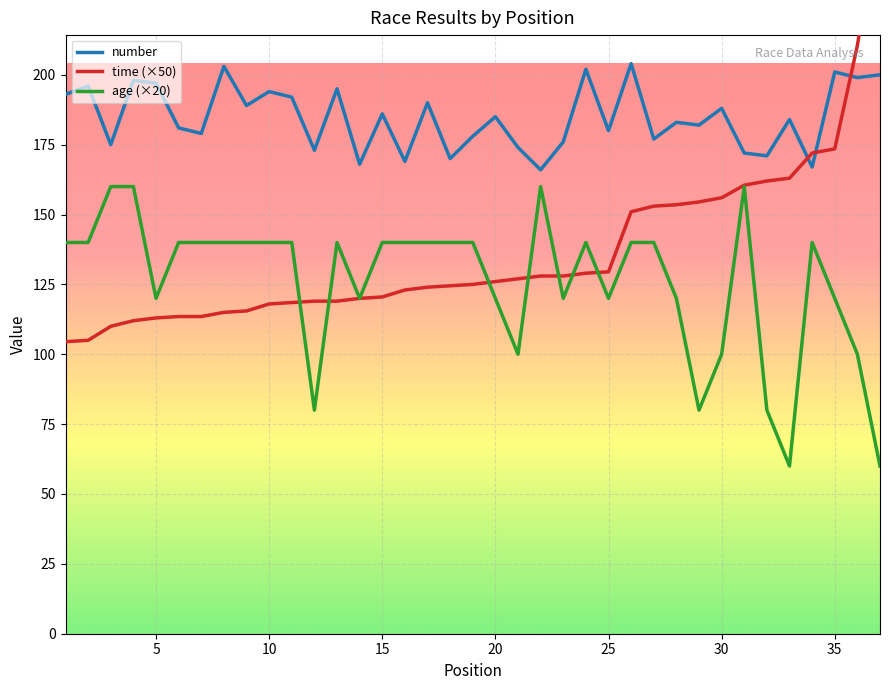

What is the minimum value shown in the chart?

60.0